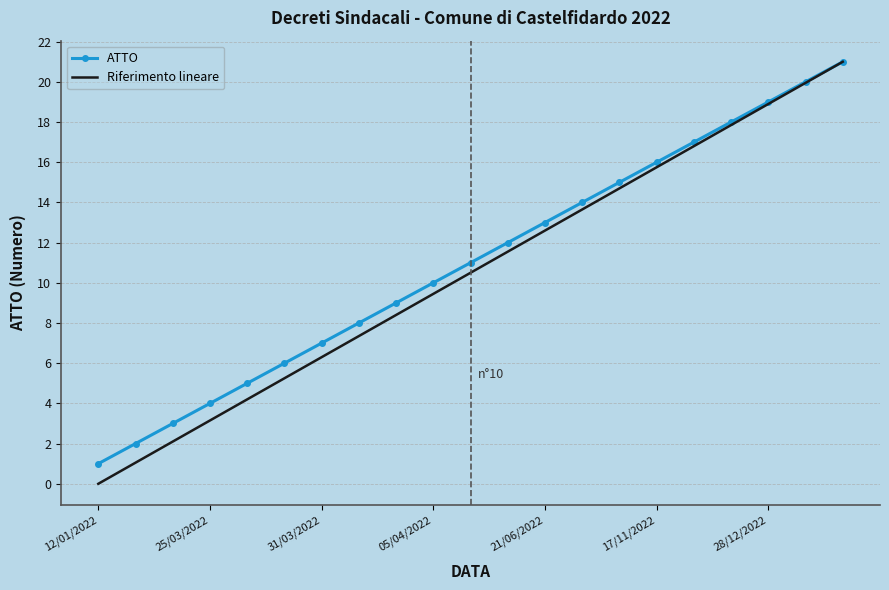

How many positive values does the Riferimento lineare series have?

20